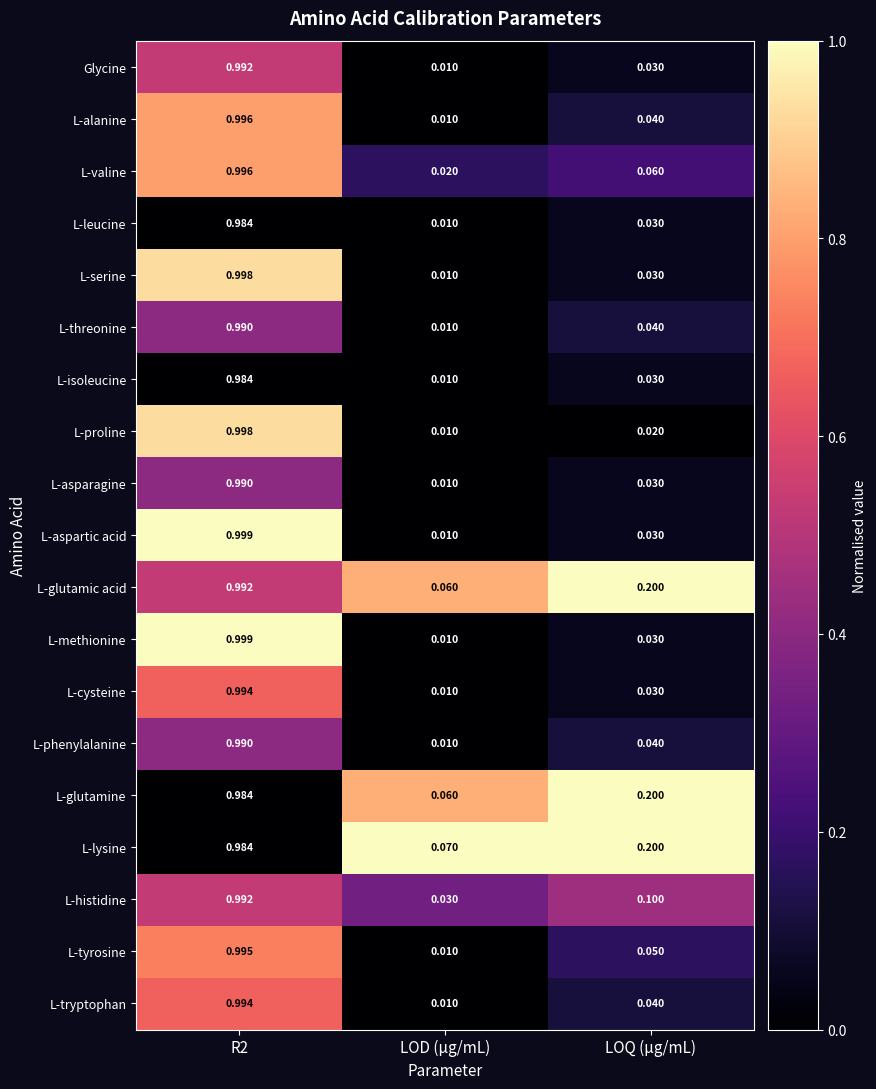

Which category has the lowest value in the L-methionine series?

LOD (µg/mL)